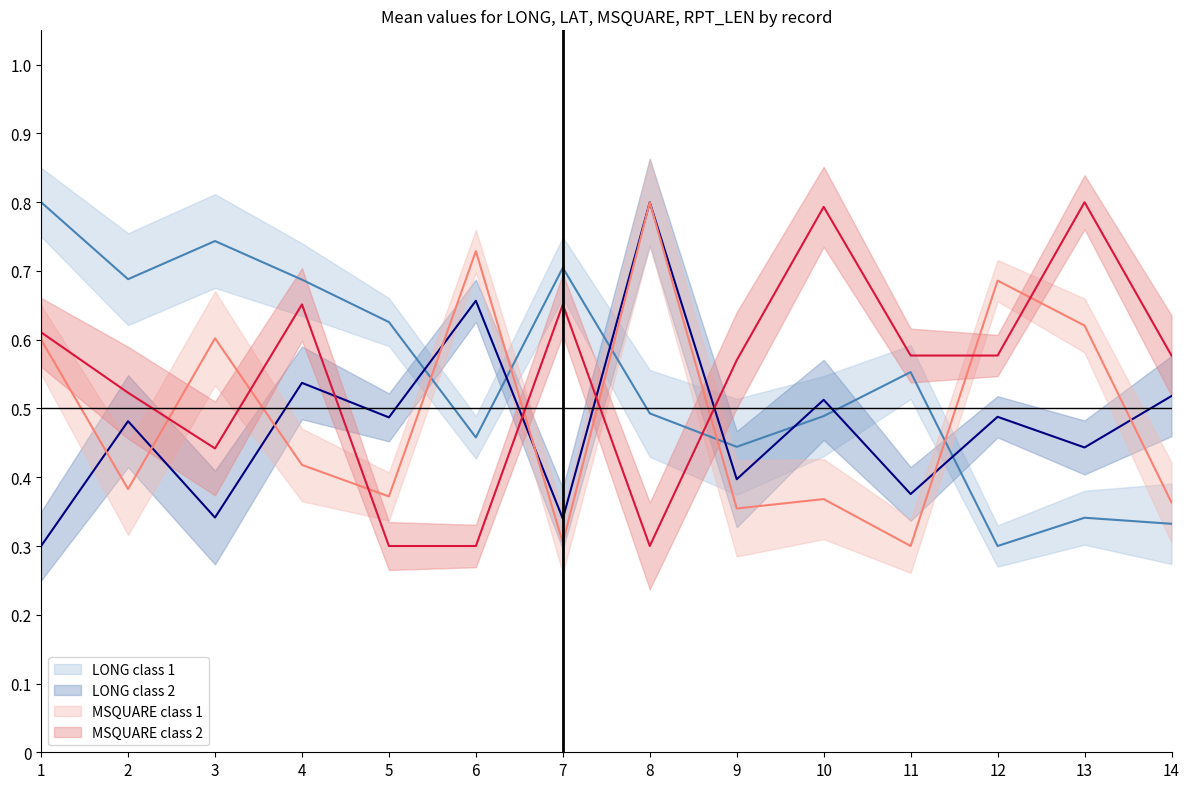

What is the sum of all LONG class 1 values?

7.7